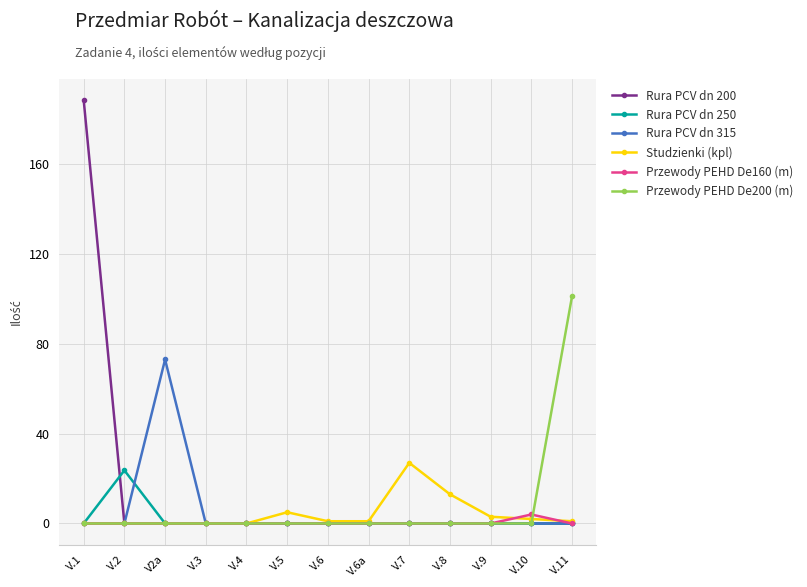

What is the highest value of the Studzienki (kpl) series?

27.0